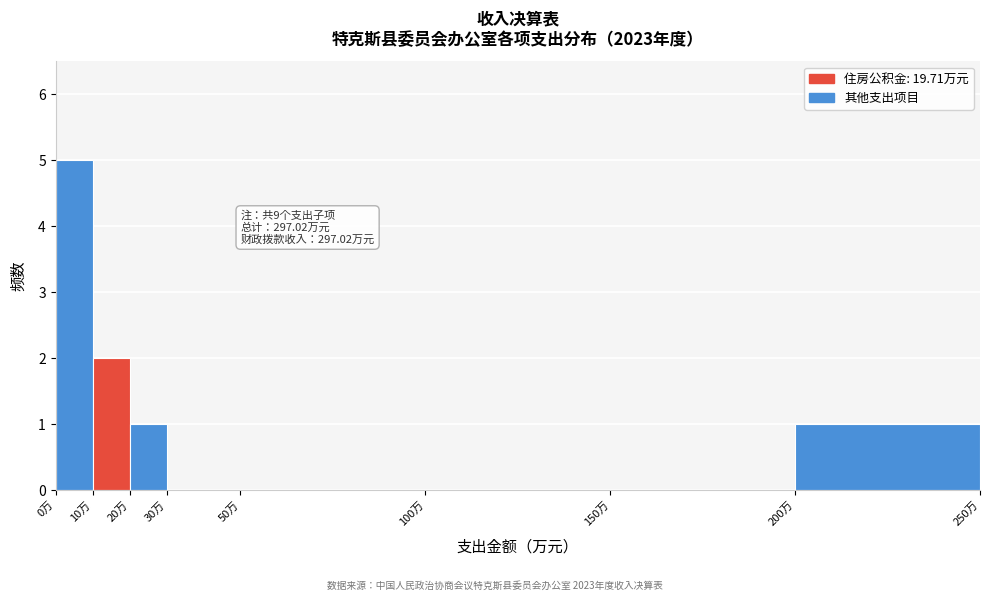

Over which range of the x-axis is the bar tallest?

0 to 10